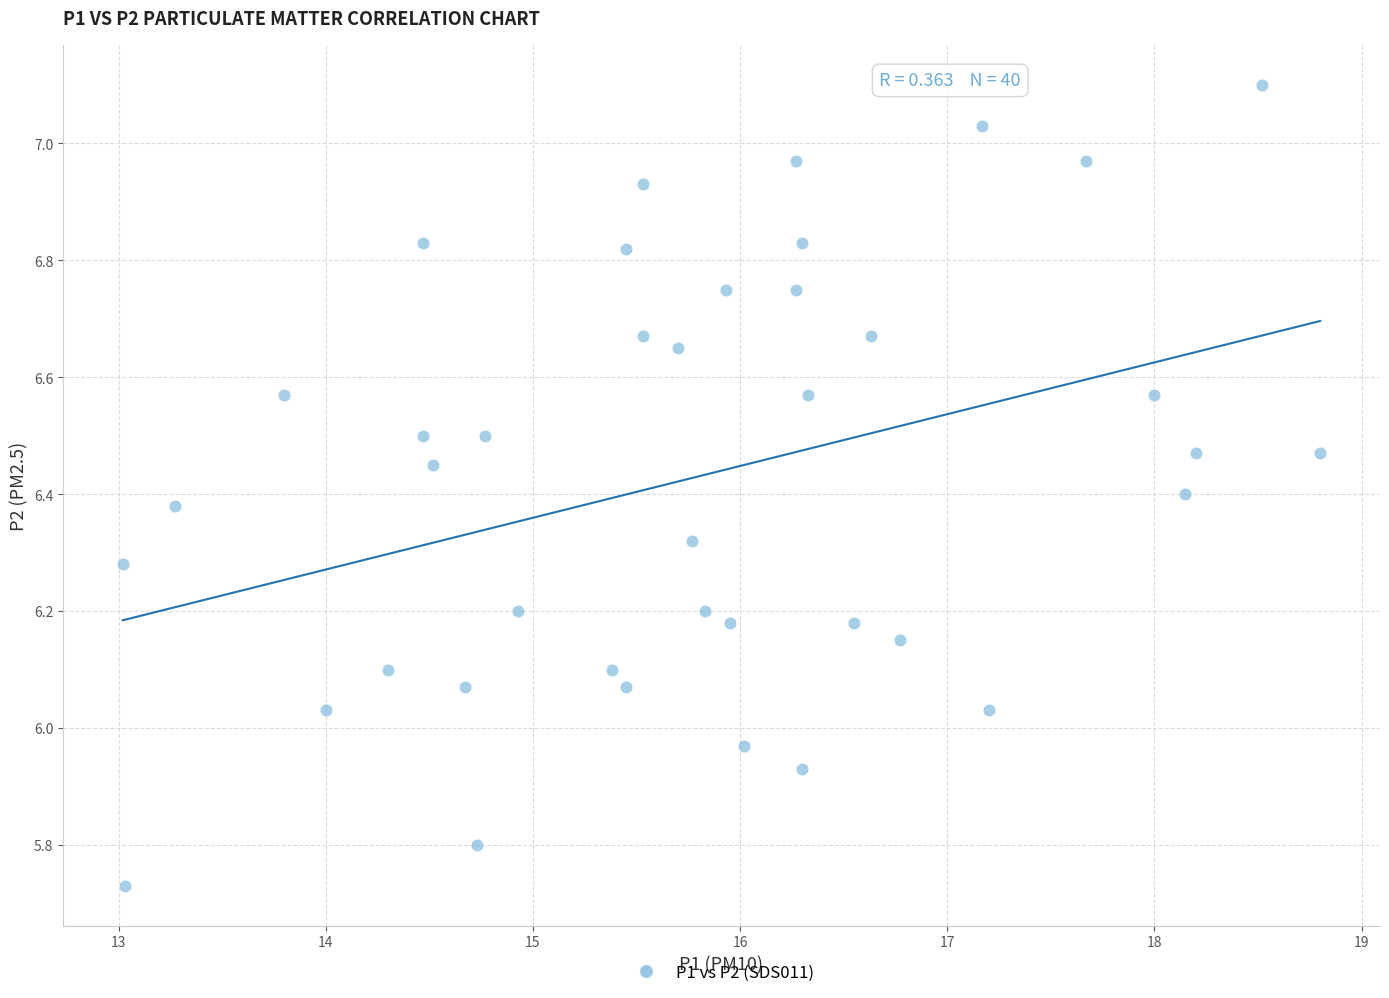

What is the range of Y values (max minus min)?

1.4